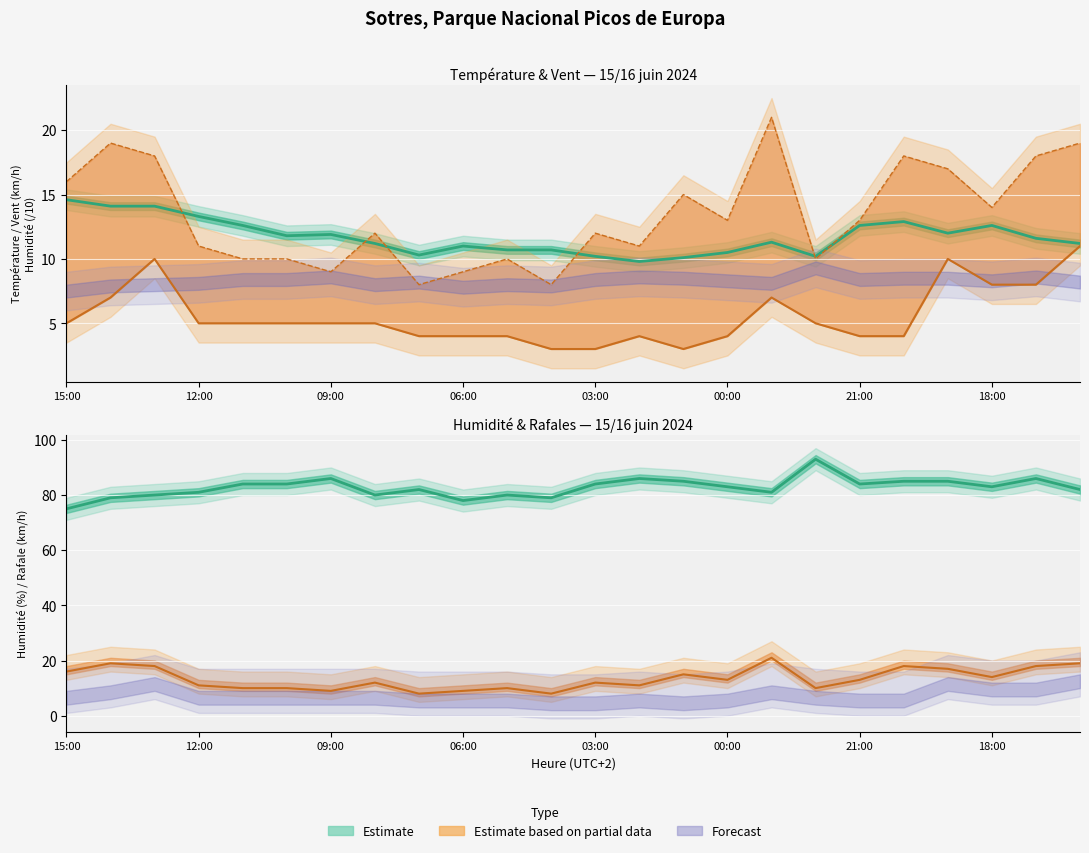

Which category has the lowest value across all series?

04:00